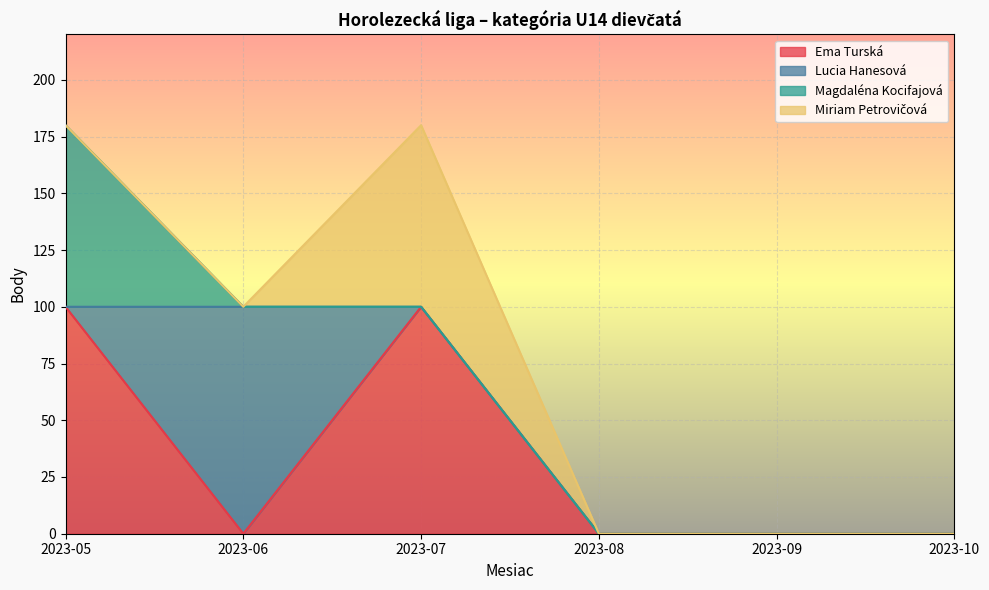

Reading right to left, transcribe all the data shown in this chart.

Ema Turská: 2023-10=0	2023-09=0	2023-08=0	2023-07=100	2023-06=0	2023-05=100
Lucia Hanesová: 2023-10=0	2023-09=0	2023-08=0	2023-07=0	2023-06=100	2023-05=0
Magdaléna Kocifajová: 2023-10=0	2023-09=0	2023-08=0	2023-07=0	2023-06=0	2023-05=80
Miriam Petrovičová: 2023-10=0	2023-09=0	2023-08=0	2023-07=80	2023-06=0	2023-05=0